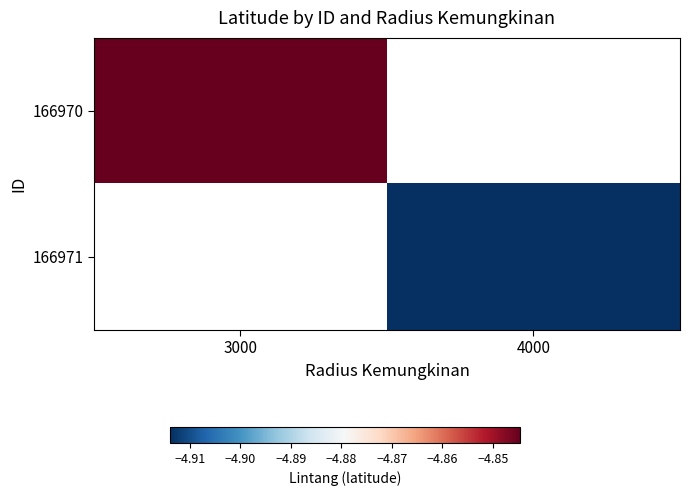

Rank the series by their average value, from highest to lowest.

166970, 166971